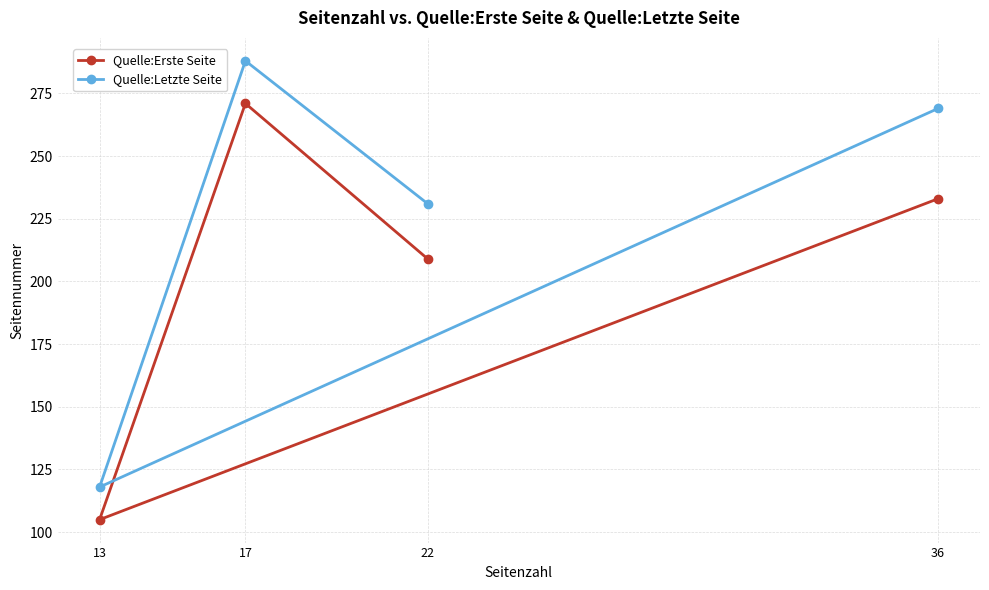

What is the sum of the Quelle:Erste Seite values at 22 and 17?

480